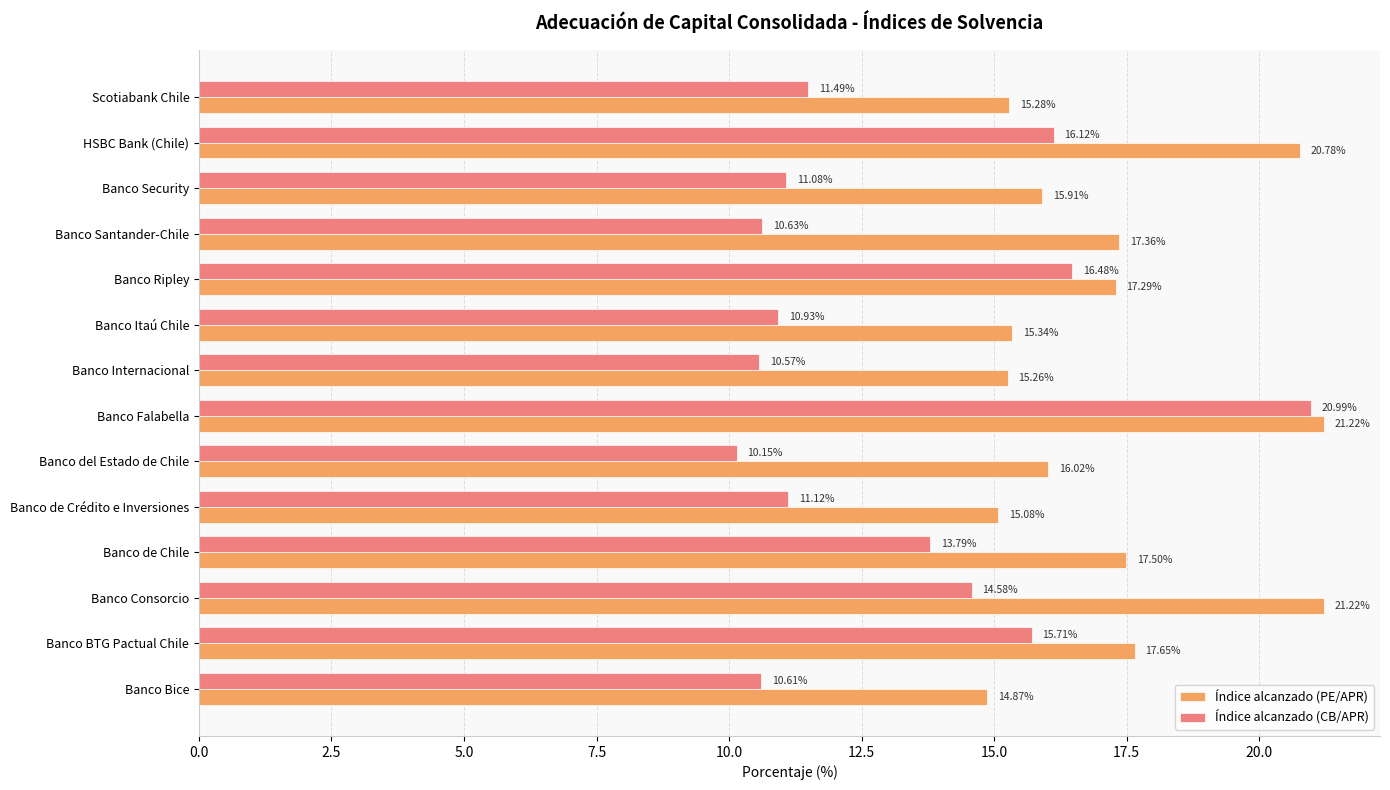

What is the spread (max minus min) of values at Banco de Crédito e Inversiones?

4.0